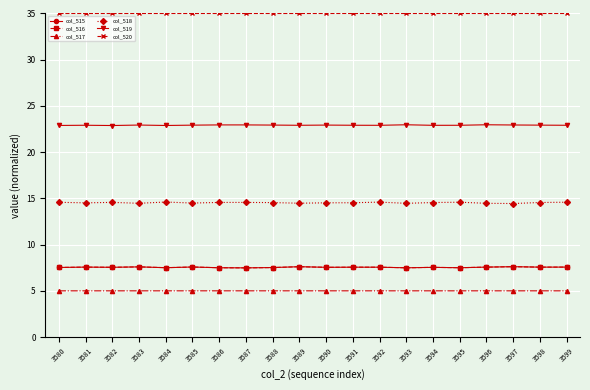

The value of col_520 at 3582 is 19.5. True or false?

False